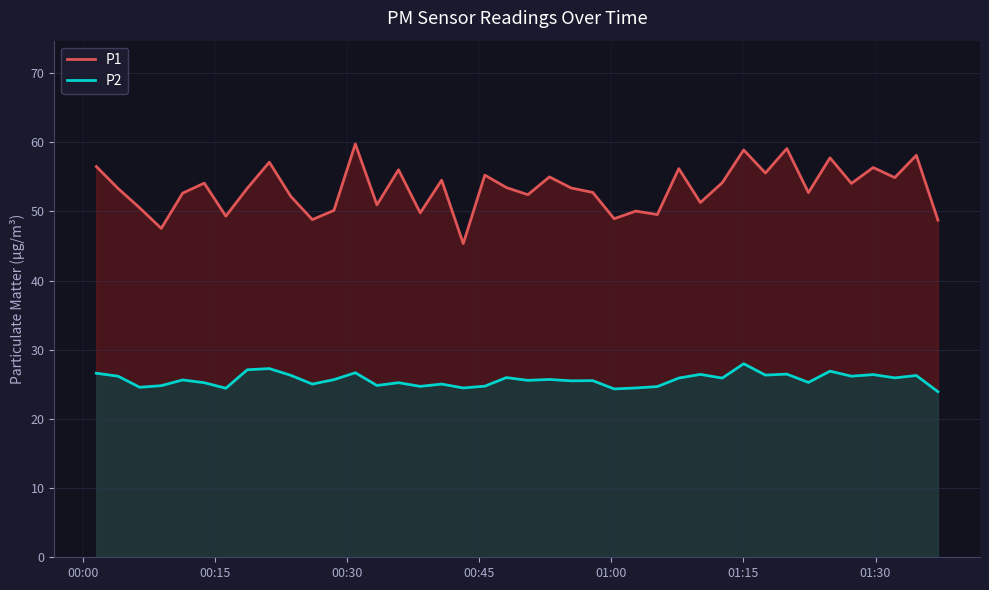

What is the difference between the maximum and minimum values in the P1 series?

14.4